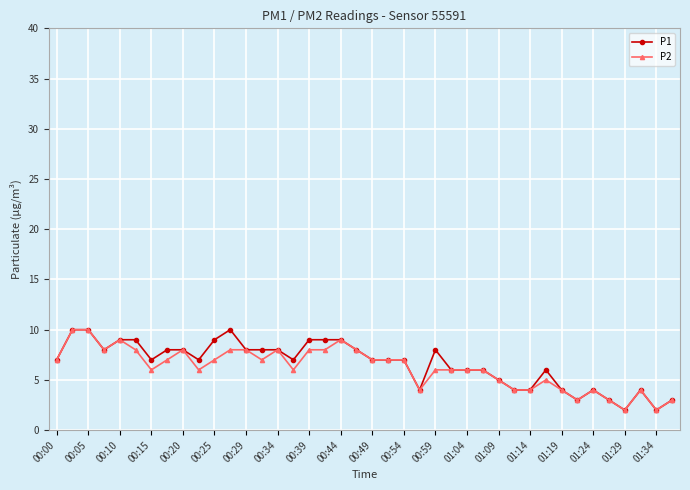

What is the greatest value displayed?

10